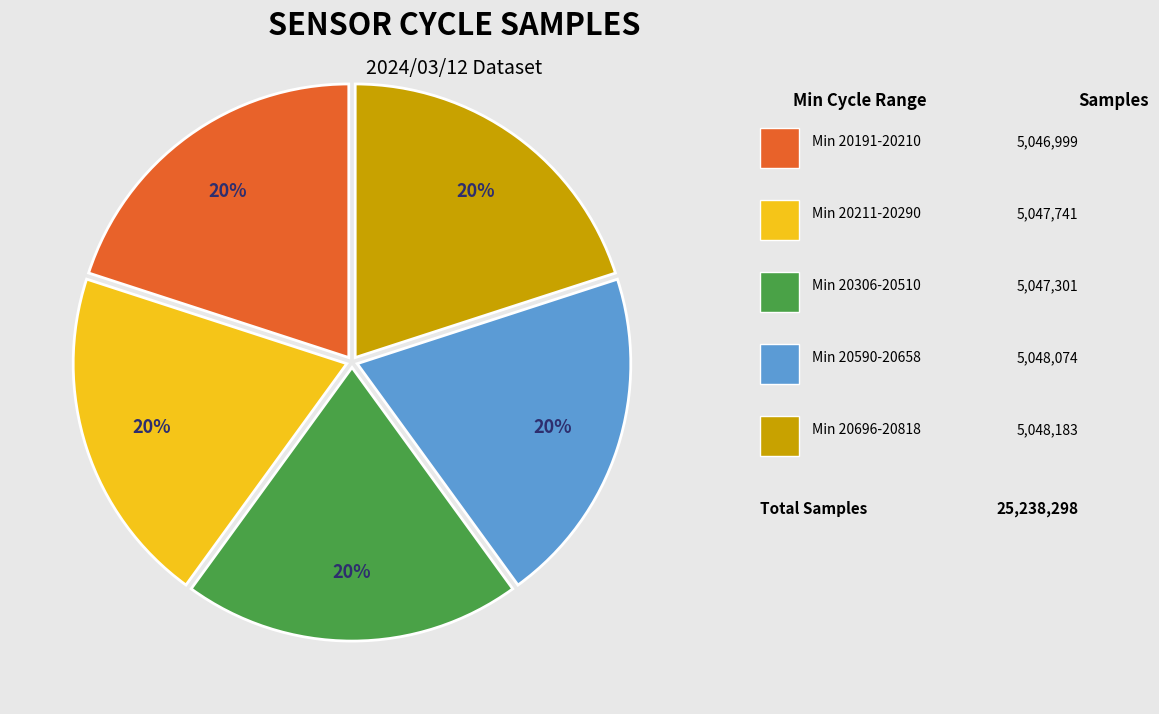

Does any single category account for the majority?

No